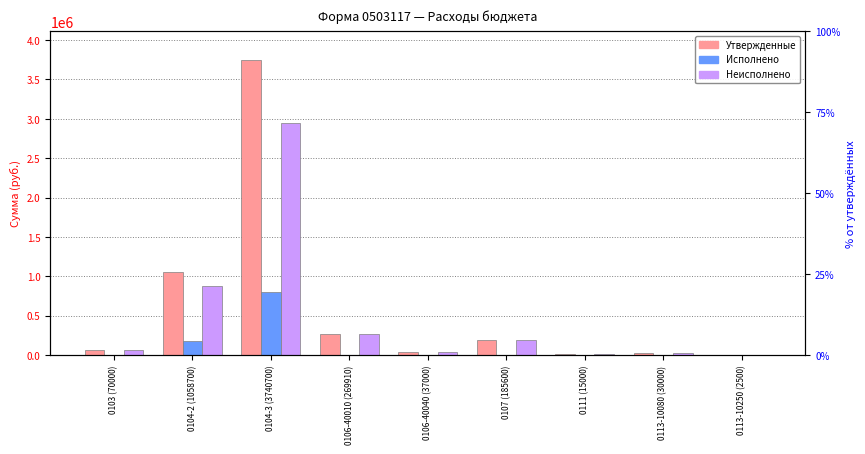

What is the spread (max minus min) of values at 0113-10080 (30000)?

30000.0